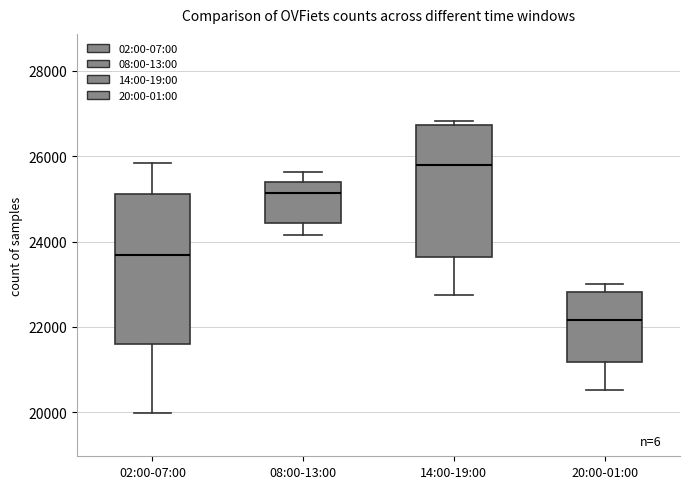

Reading left to right, transcribe this box plot: for each box, give where its median line is, the range the box spans, and where its two whiskers end, as read against the y-axis. The values are not printed on the chart, so give them approximately, as read against the axis.

02:00-07:00: median 23600, box 21600 to 25200, whiskers 20000 to 25800
08:00-13:00: median 25200, box 24400 to 25400, whiskers 24200 to 25600
14:00-19:00: median 25800, box 23600 to 26800, whiskers 22800 to 26800 (just above the box's upper edge)
20:00-01:00: median 22200, box 21200 to 22800, whiskers 20600 to 23000